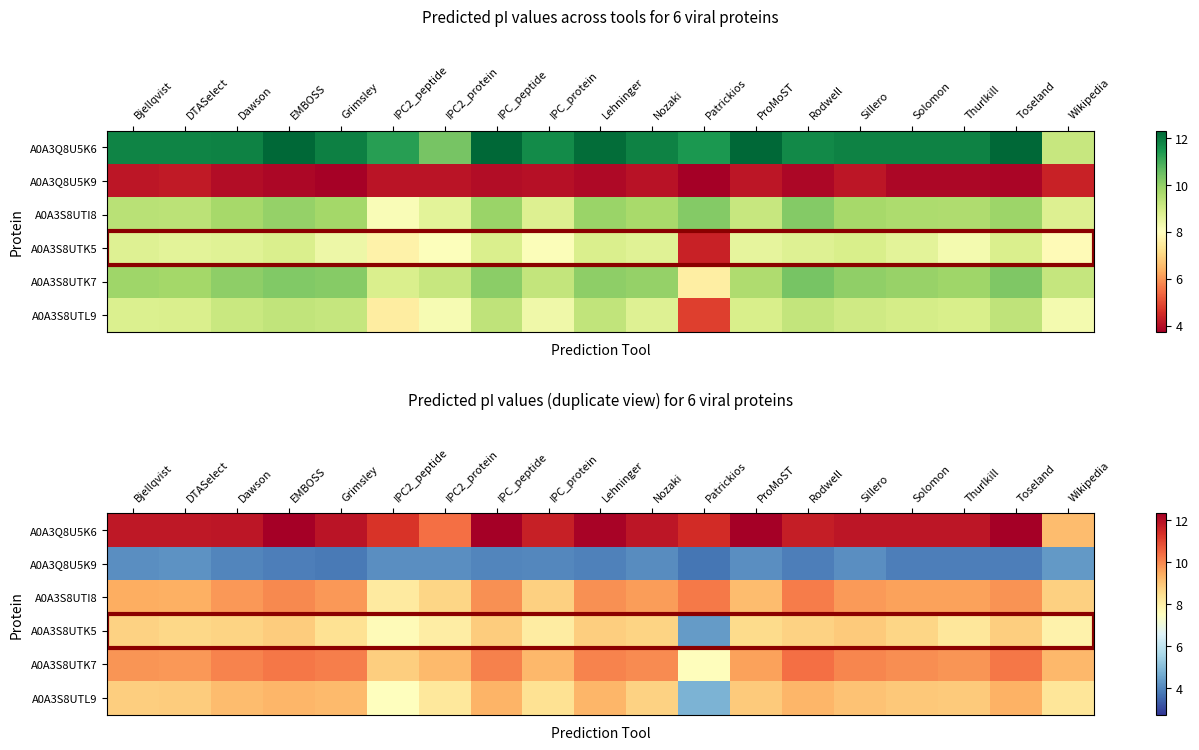

Rank the series at Lehninger from highest to lowest value.

A0A3Q8U5K6, A0A3S8UTK7, A0A3S8UTI8, A0A3S8UTL9, A0A3S8UTK5, A0A3Q8U5K9